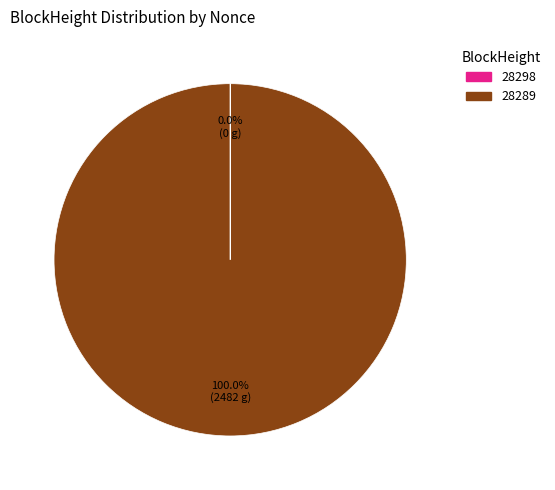

What is the majority slice?

28289